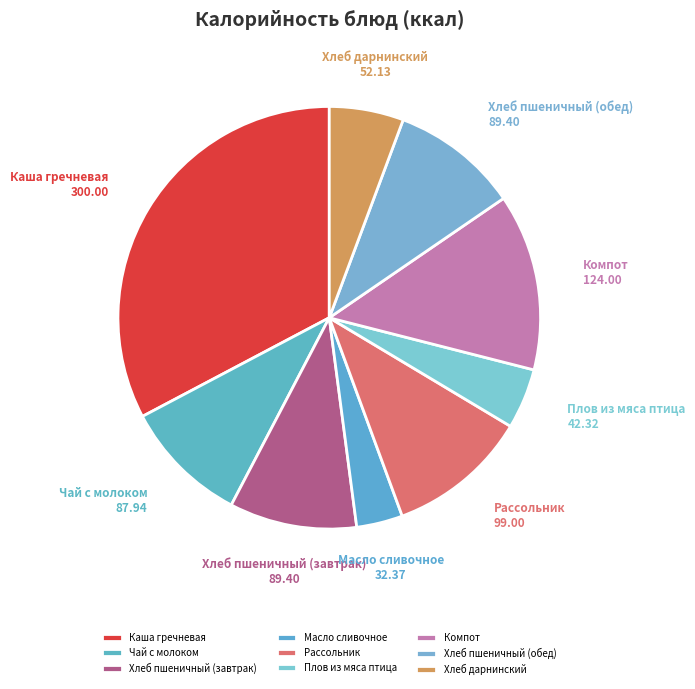

Does any single category account for the majority?

No